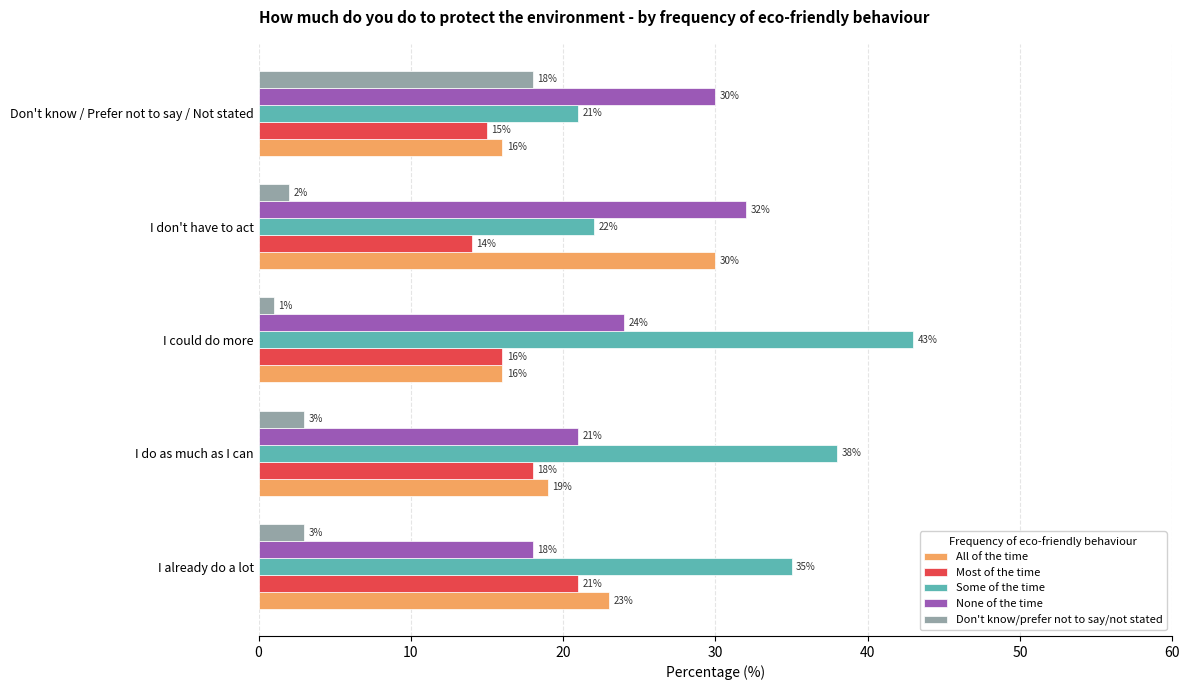

Rank the series by their maximum value, from highest to lowest.

Some of the time, None of the time, All of the time, Most of the time, Don't know/prefer not to say/not stated